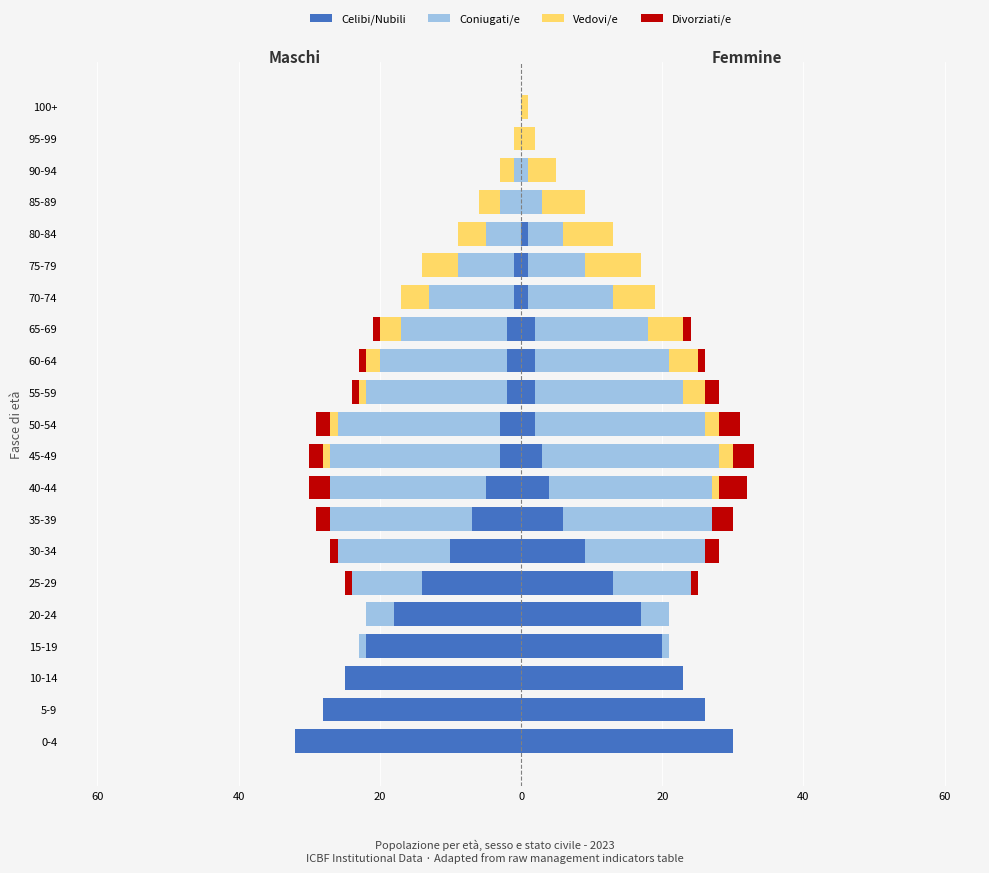

The Divorziati/e series shows 0 at 0-4. True or false?

True